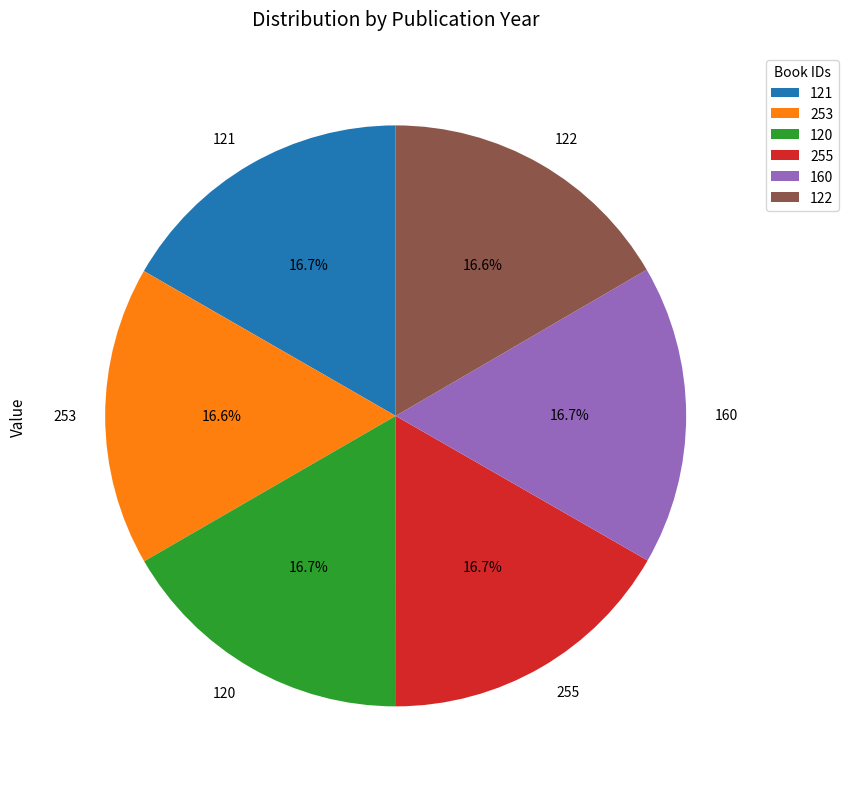

How many slices are in this pie chart?

6